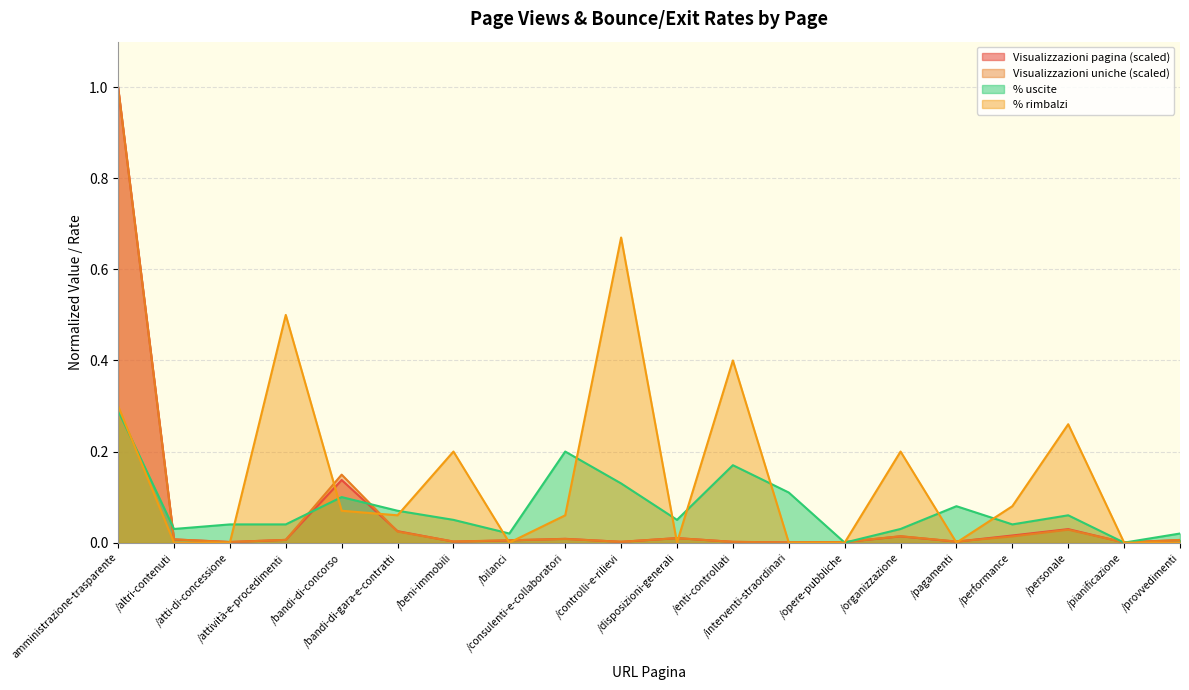

How many lines are shown in the chart?

4